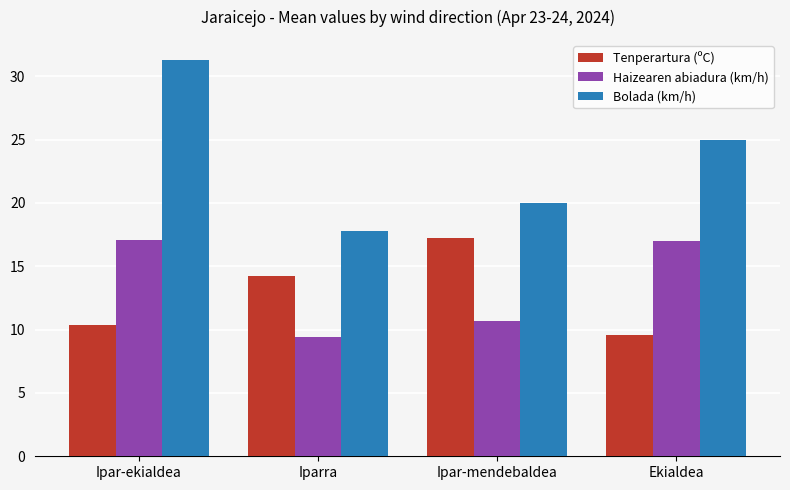

Count the number of categories in the chart.

4